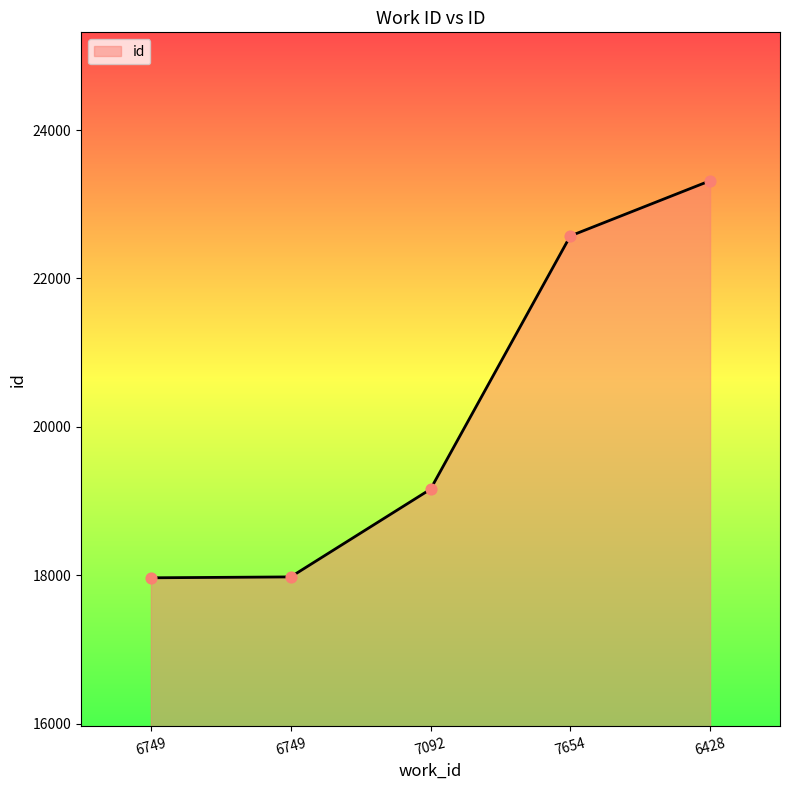

Approximately how many times larger is the value at 6428 compared to 7654?

1.0